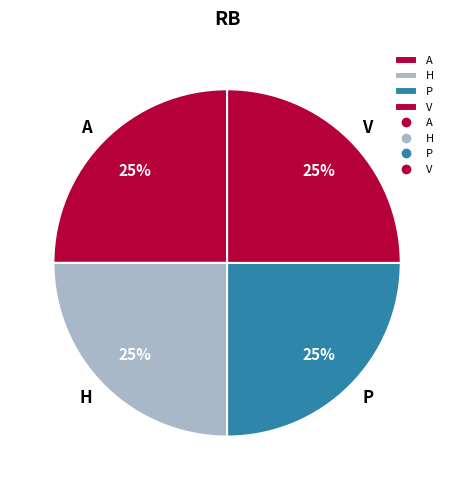

To the nearest percent, what is the average slice percentage?

25%